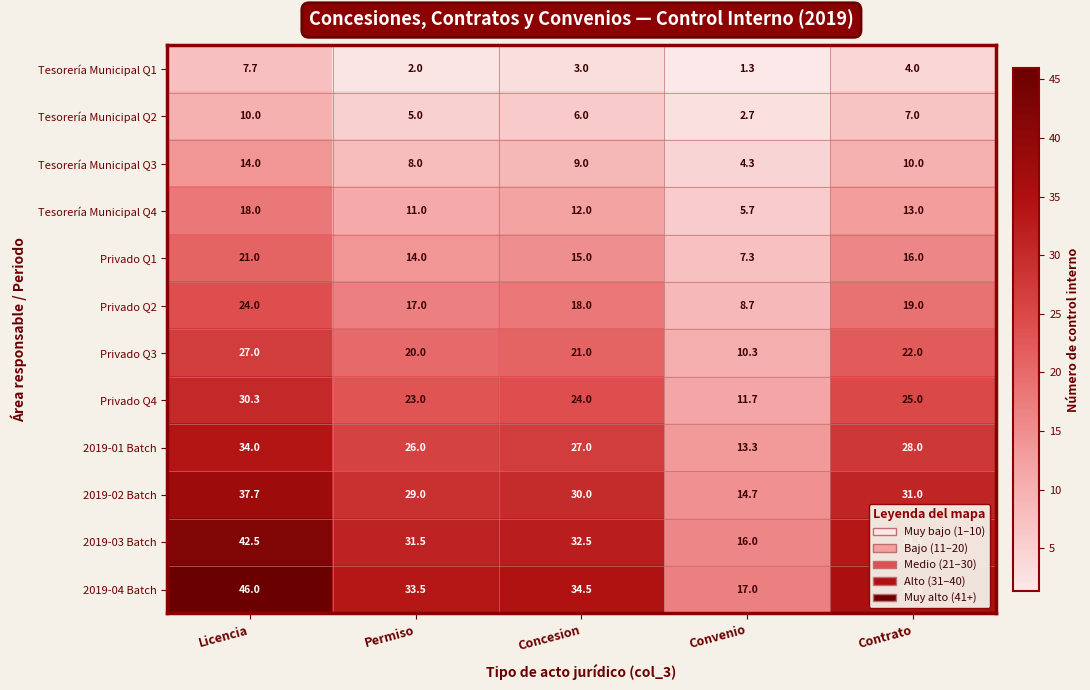

Between Permiso and Convenio, which series saw the biggest shift?

2019-04 Batch